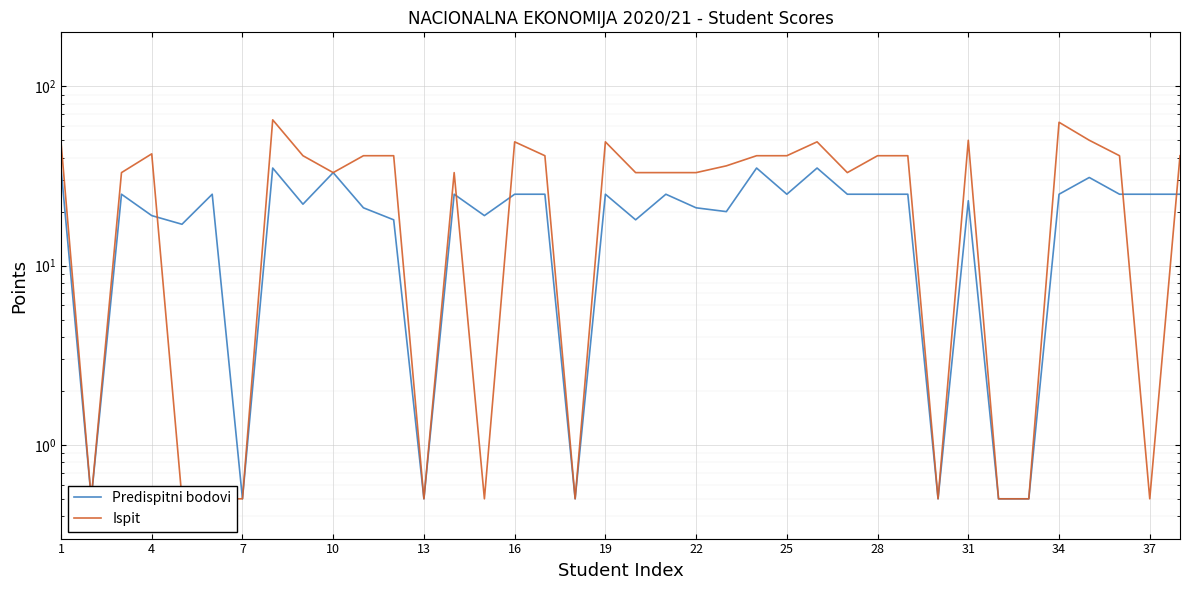

At how many categories does at least one series exceed 59?

2